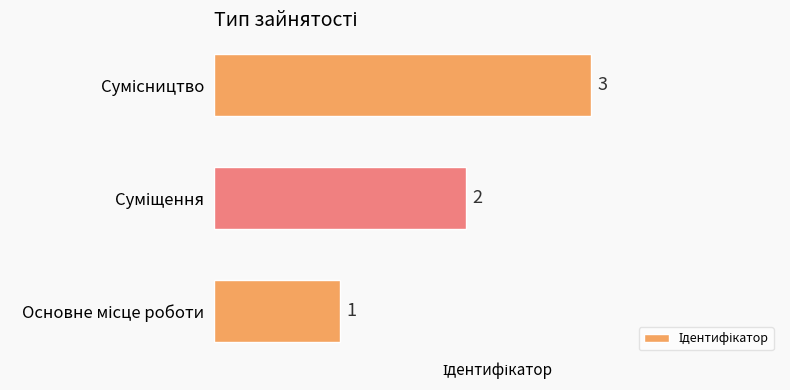

How many values are between 1 and 3?

3